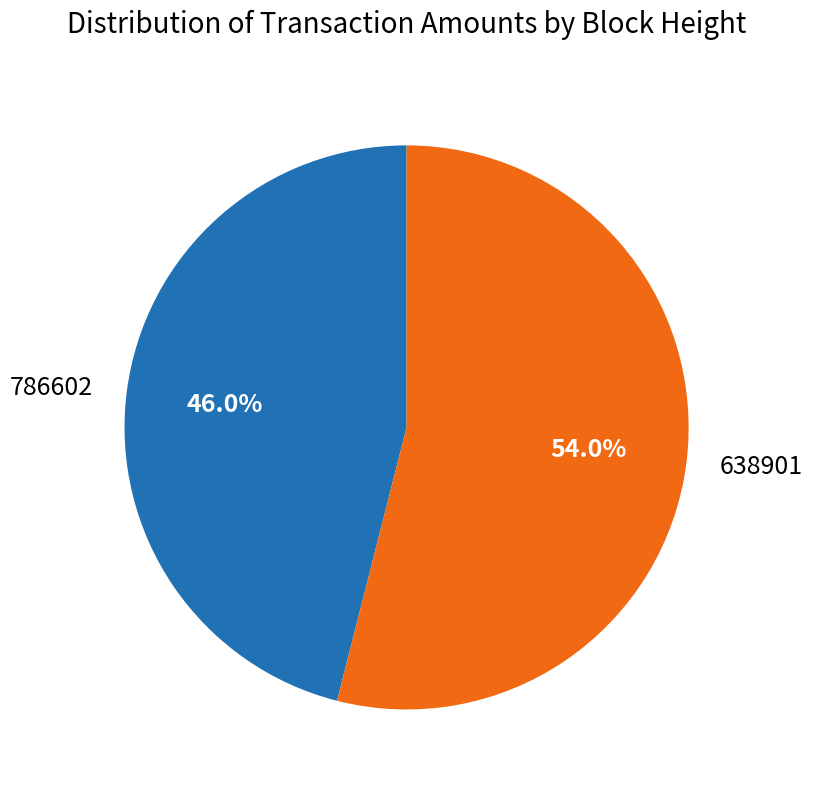

What is the majority slice?

638901